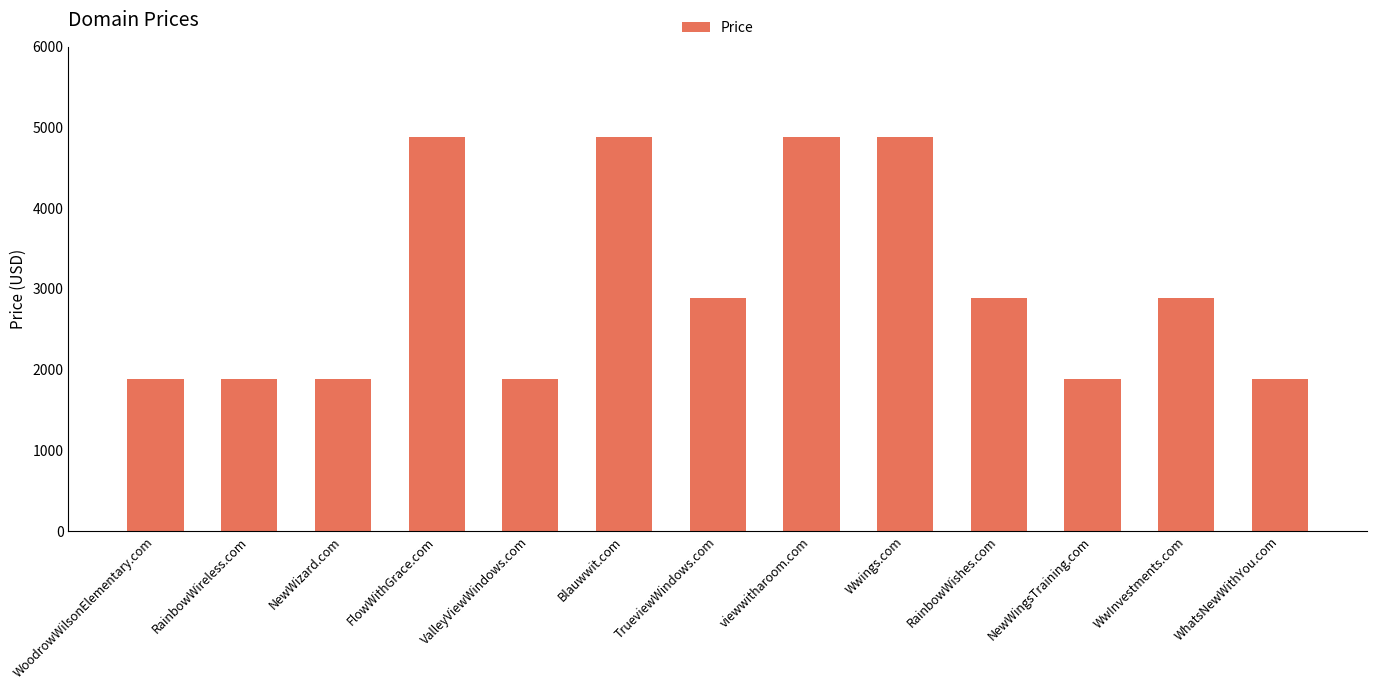

What is the label of the 12th bar from the left?

WwInvestments.com